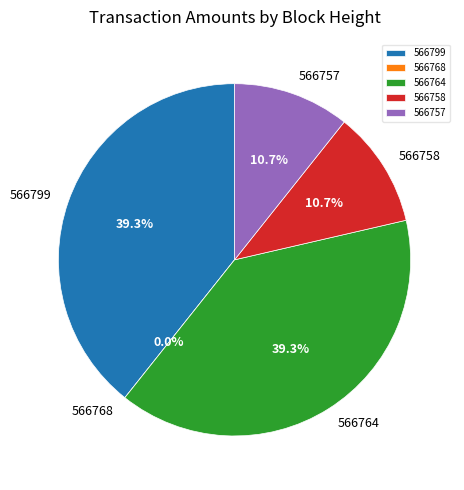

To the nearest percent, what is the difference between the largest and smallest slice percentages?

39%